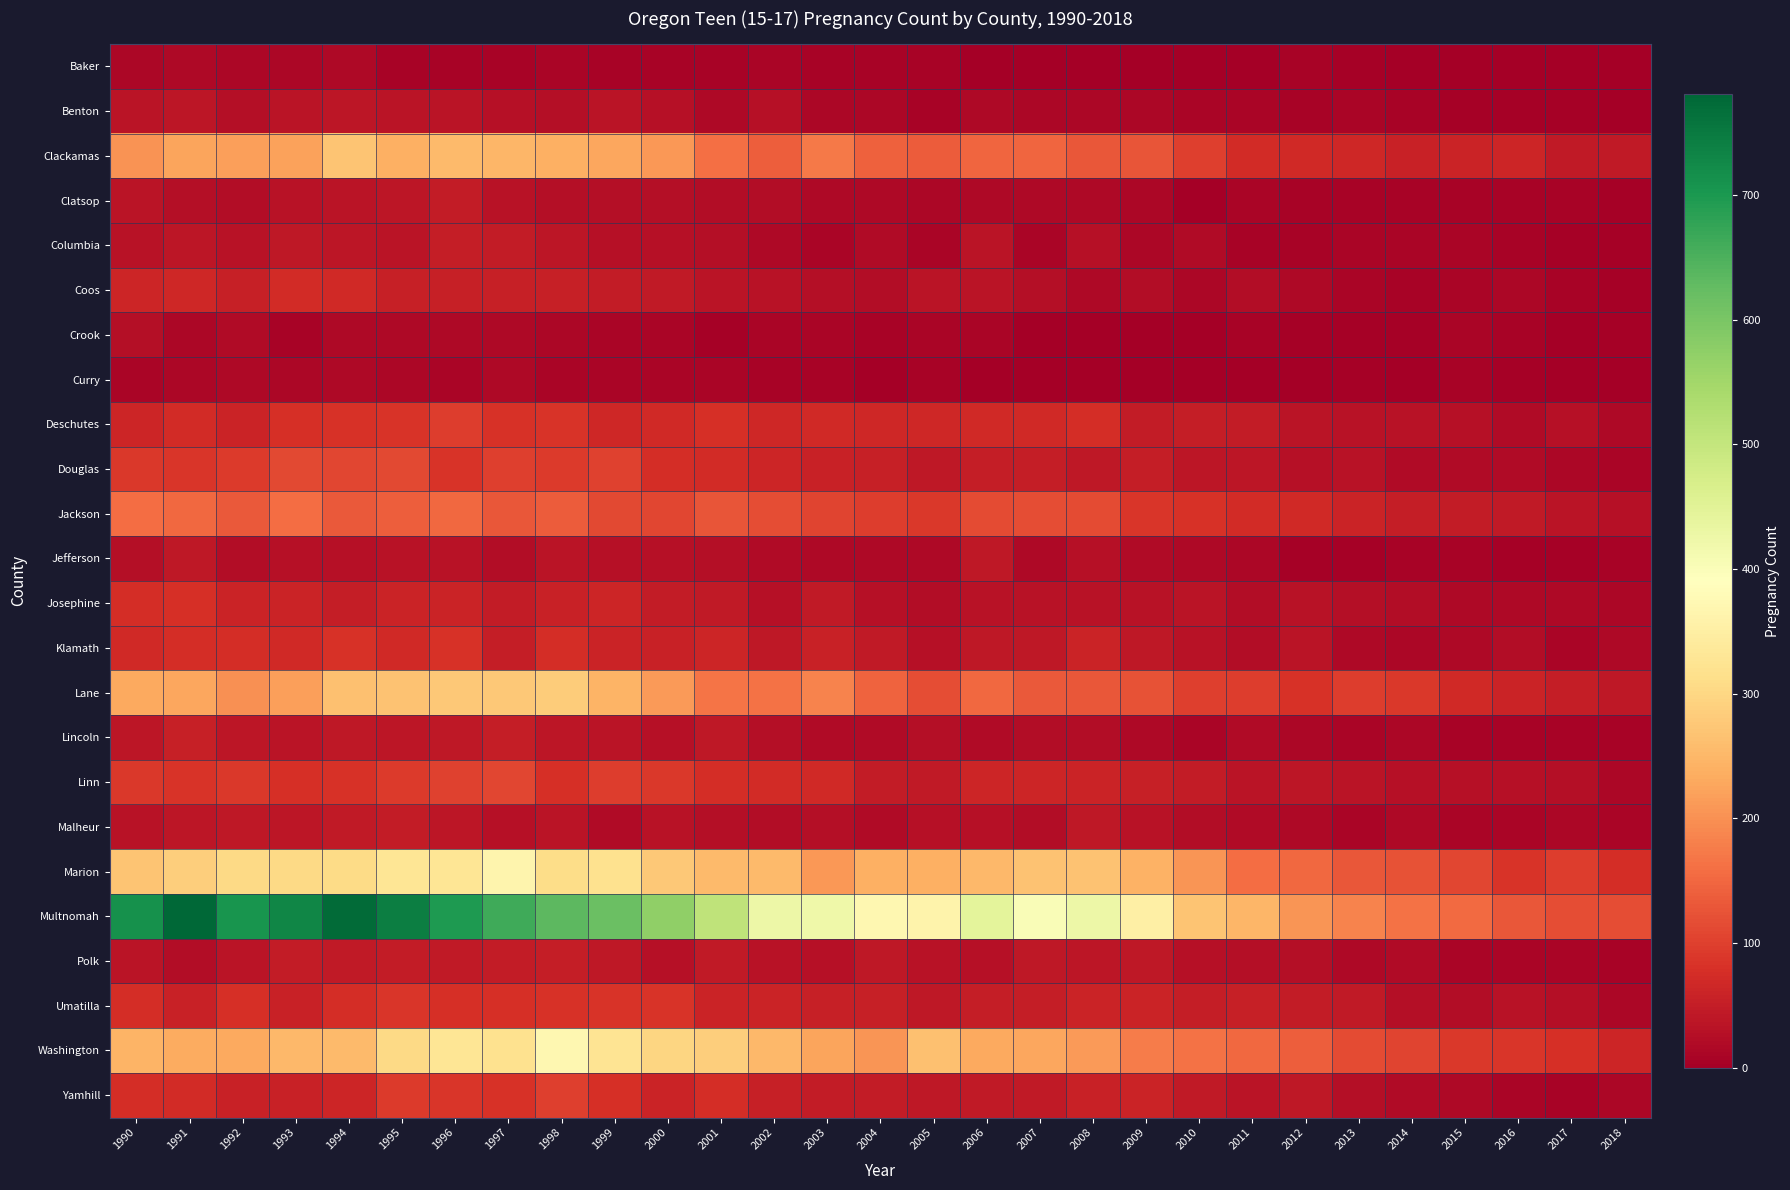

At 2000, list the series in order from smallest to largest.

Baker, Curry, Crook, Clatsop, Benton, Polk, Columbia, Jefferson, Lincoln, Malheur, Coos, Josephine, Klamath, Yamhill, Deschutes, Douglas, Umatilla, Linn, Jackson, Clackamas, Lane, Marion, Washington, Multnomah